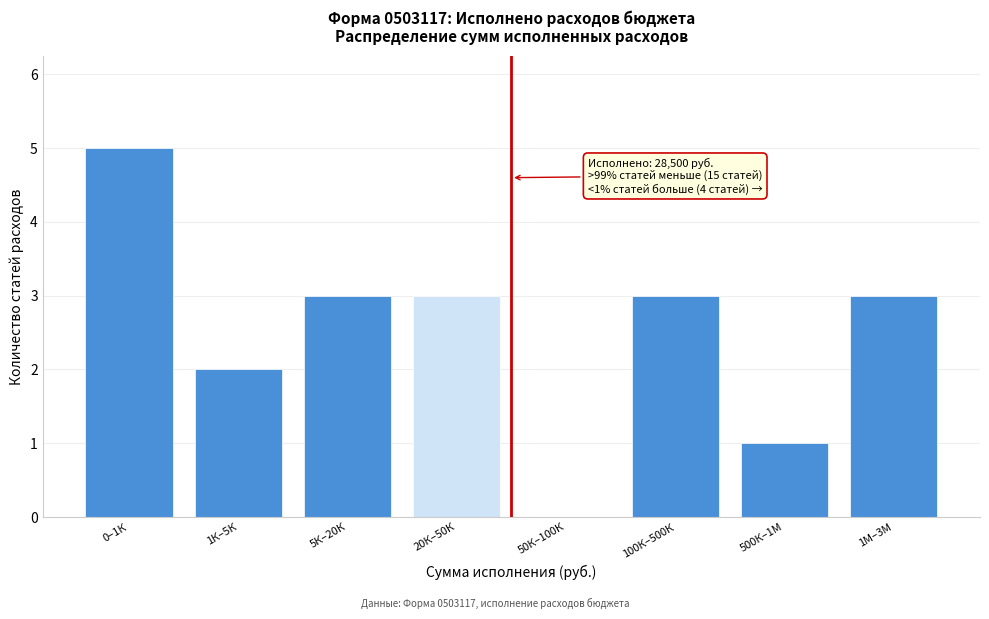

Reading right to left, what are all the values shown in this chart?

1М–3М=3	500К–1М=1	100К–500К=3	50К–100К=0	20К–50К=3	5К–20К=3	1К–5К=2	0–1К=5